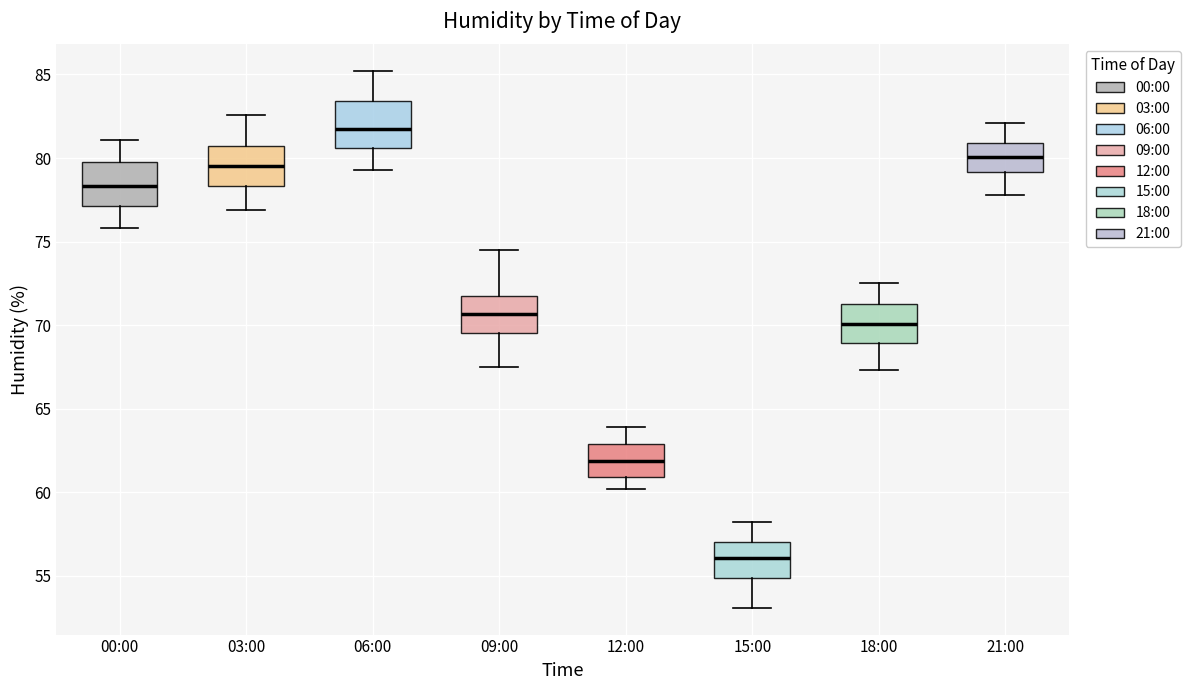

Reading left to right, transcribe this box plot: for each box, give where its median line is, the range the box spans, and where its two whiskers end, as read against the y-axis. The values are not printed on the chart, so give them approximately, as read against the axis.

00:00: median 78.5, box 77.0 to 80.0, whiskers 76.0 to 81.0
03:00: median 79.5, box 78.5 to 81.0, whiskers 77.0 to 82.5
06:00: median 82.0, box 80.5 to 83.5, whiskers 79.5 to 85.0
09:00: median 70.5, box 69.5 to 72.0, whiskers 67.5 to 74.5
12:00: median 62.0, box 61.0 to 63.0, whiskers 60.0 to 64.0
15:00: median 56.0, box 55.0 to 57.0, whiskers 53.0 to 58.0
18:00: median 70.0, box 69.0 to 71.5, whiskers 67.5 to 72.5
21:00: median 80.0, box 79.0 to 81.0, whiskers 78.0 to 82.0